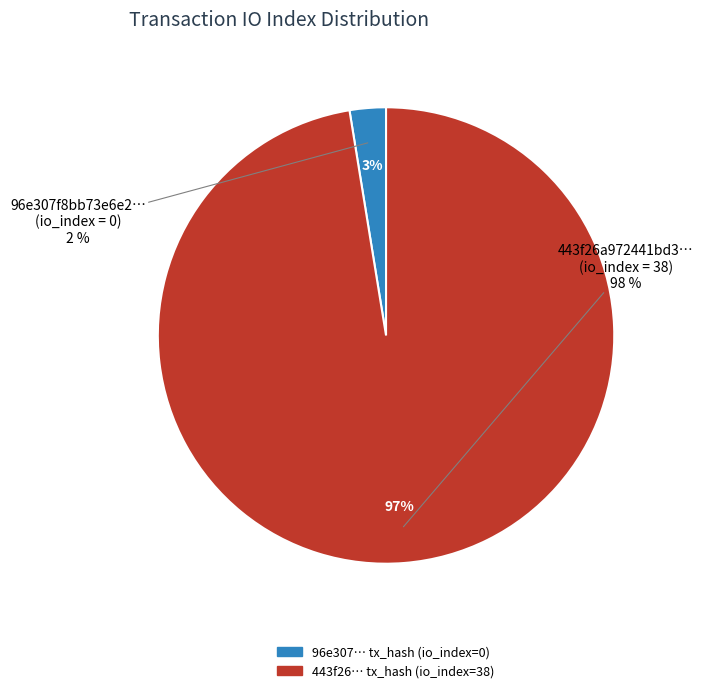

How many slices are in this pie chart?

2